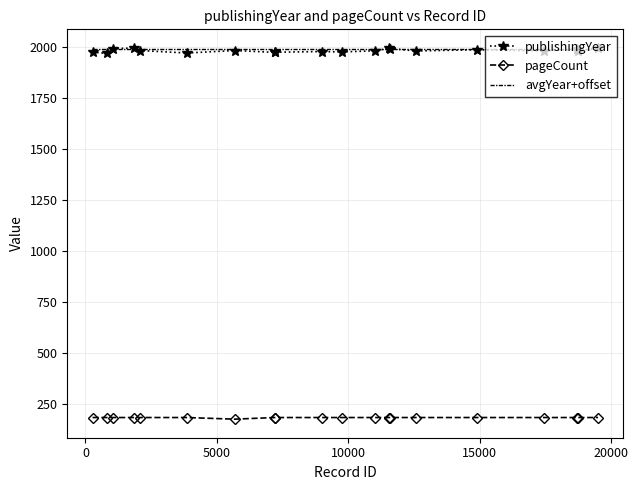

What is the maximum value for avgYear+offset?

1988.8